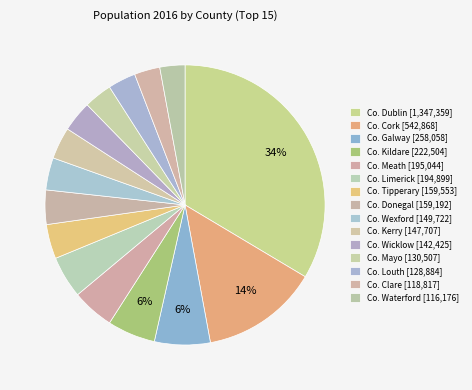

What percentage do Co. Kildare and Co. Donegal together represent?

9.5%